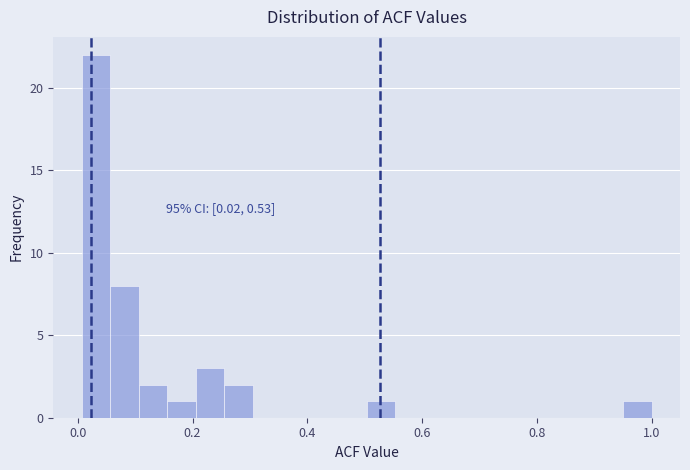

Around what value on the x-axis is the tallest bar? Give the approximate position of its centre, as read against the axis.

0.04